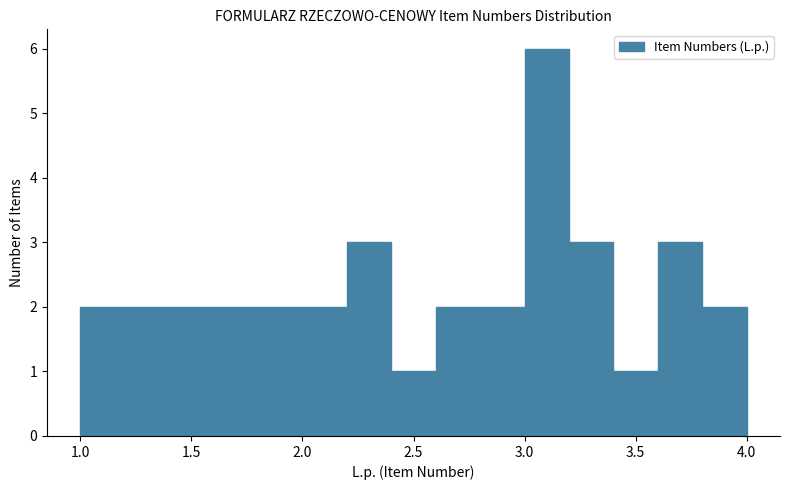

How tall is the bar that spans 1.8 to 2.0 on the x-axis? The values are not printed on the chart, so give them approximately, as read against the axis.

2